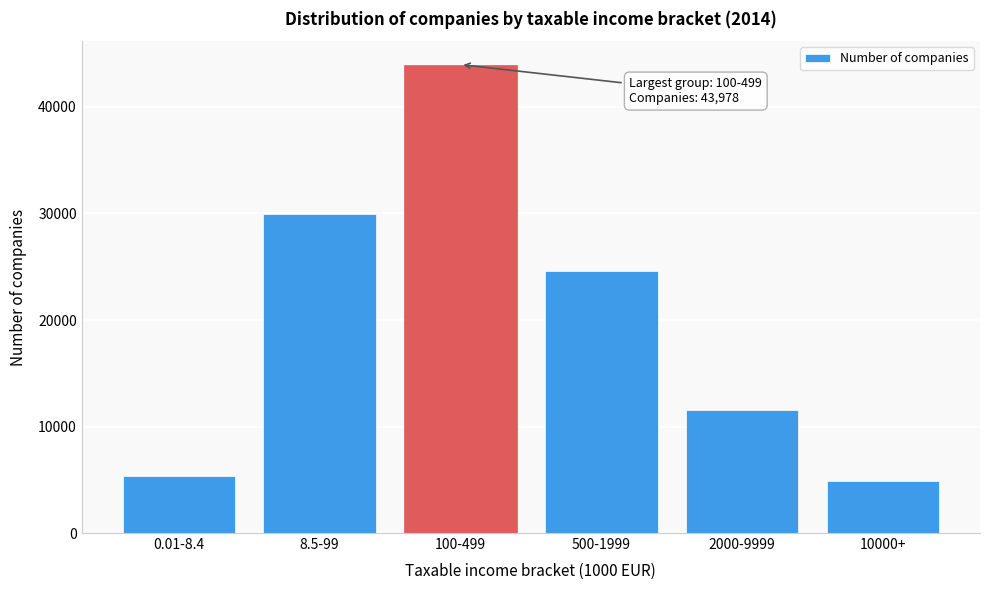

Reading right to left, extract all data points from this chart.

10000+=4853	2000-9999=11537	500-1999=24562	100-499=43978	8.5-99=29907	0.01-8.4=5324